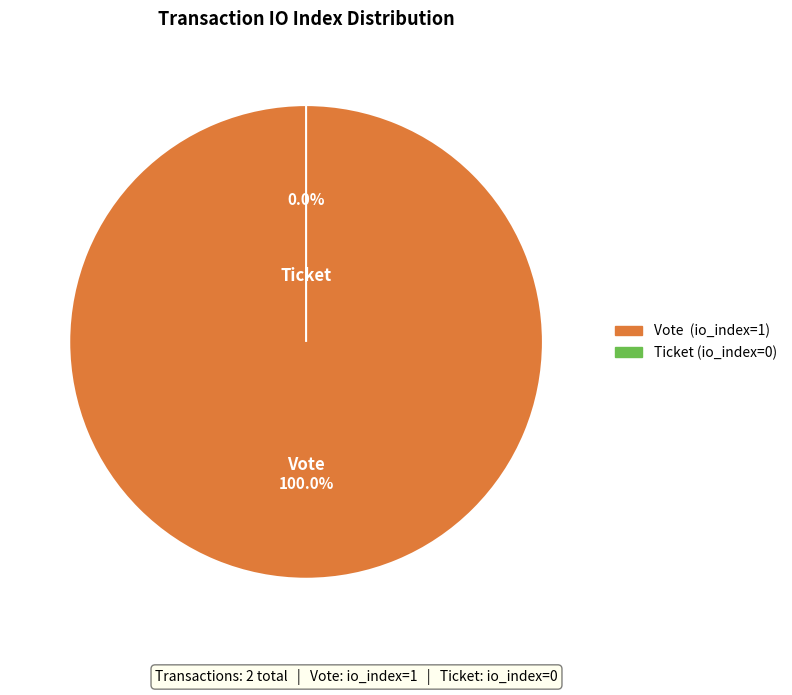

How many slices are in this pie chart?

2